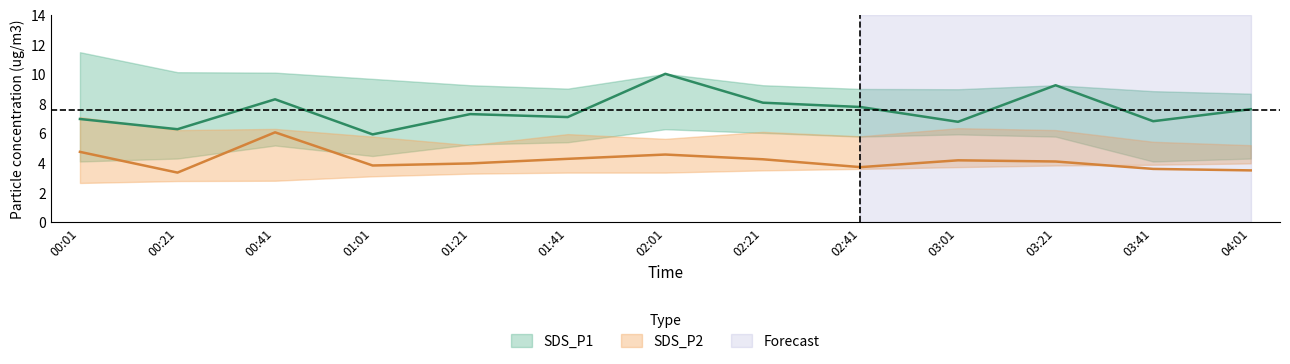

Is it true that SDS_P1 equals 5.0 at 03:21?

False